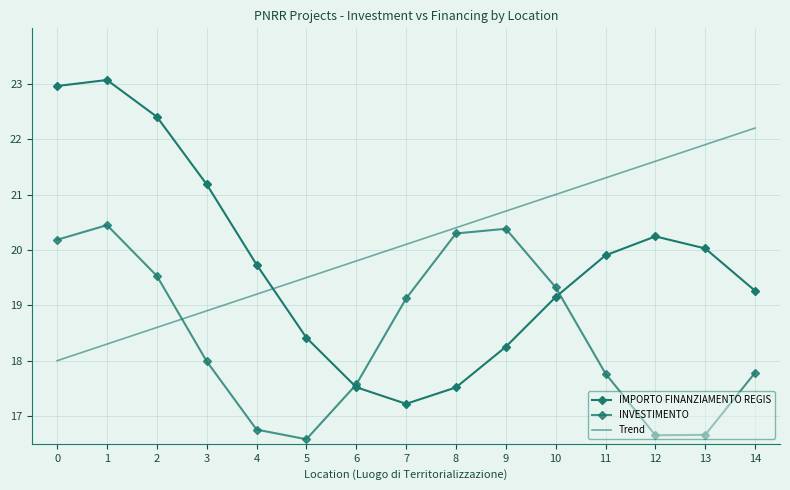

Where is Trend nearest to the value 20?

7